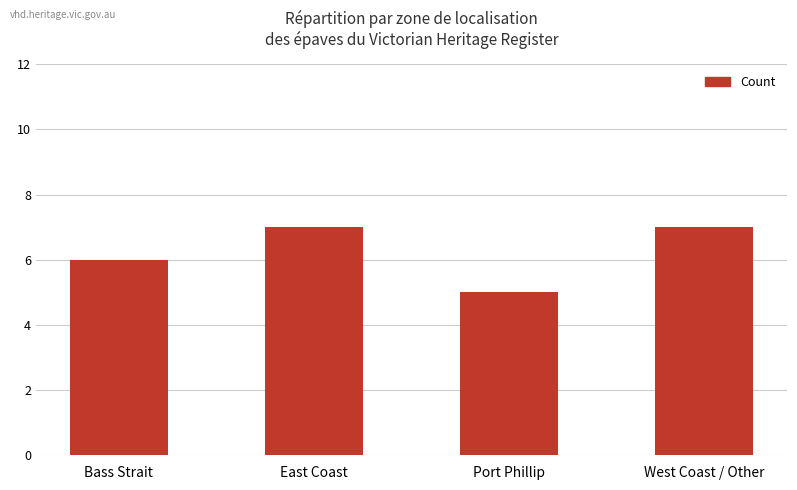

Count the values in the range 6 to 7.

3